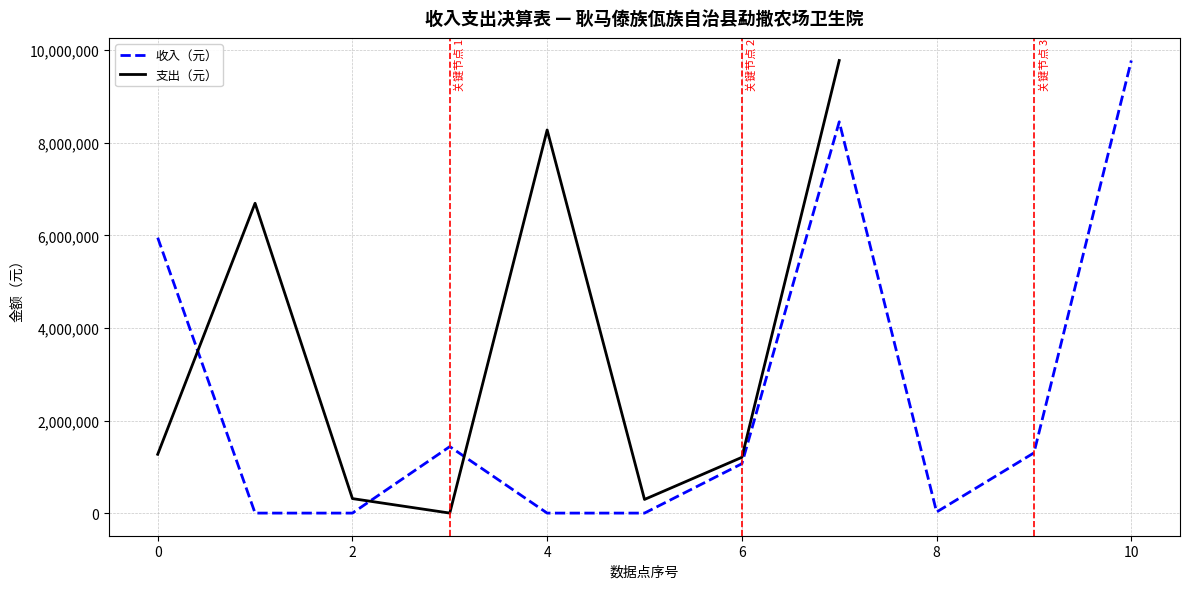

What is the maximum value for 收入（元）?

9776373.3